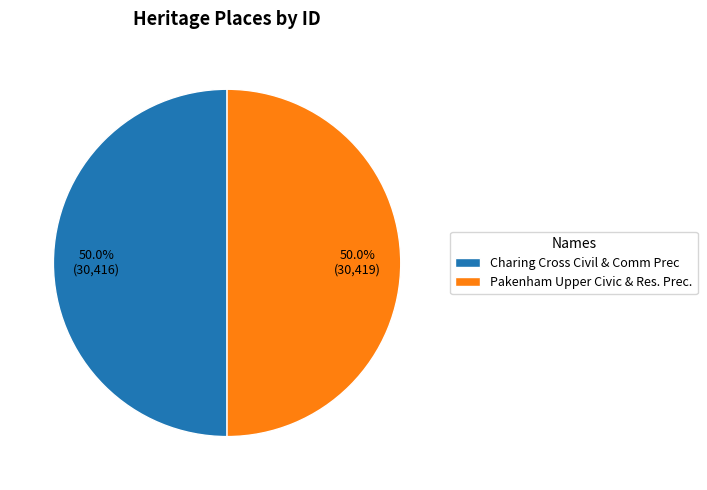

Combined, do Pakenham Upper Civic & Res. Prec. and Charing Cross Civil & Comm Prec account for over 50%?

Yes